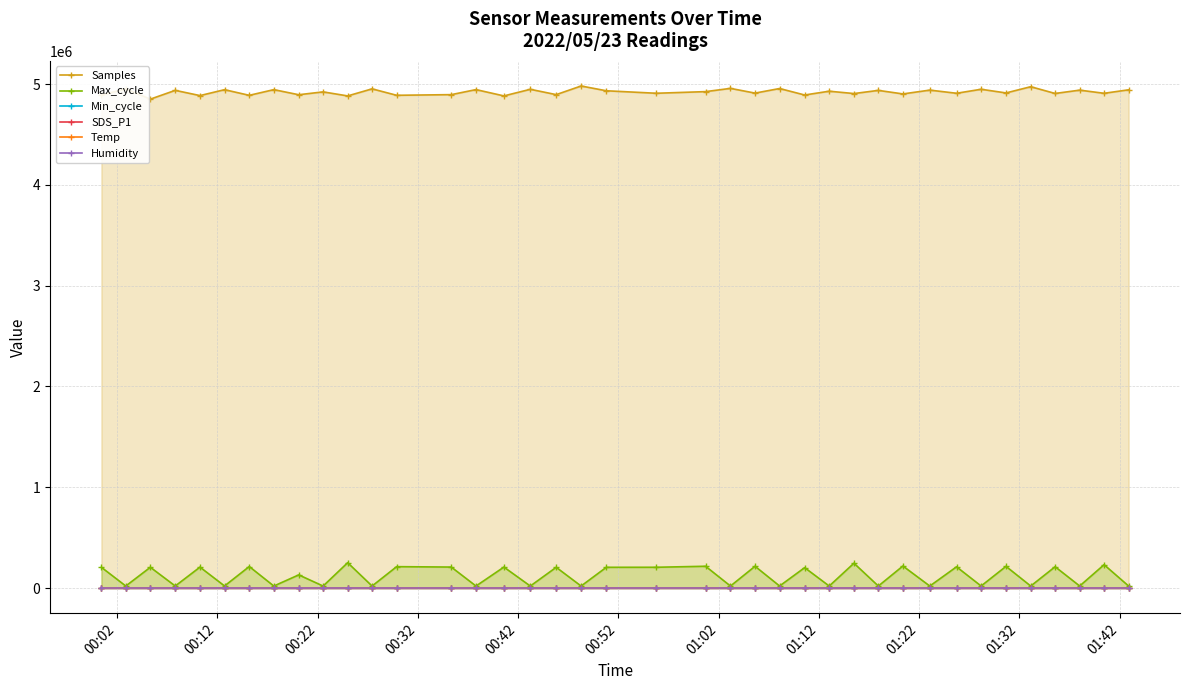

What are all the series names shown in the legend?

Samples, Max_cycle, Min_cycle, SDS_P1, Temp, Humidity